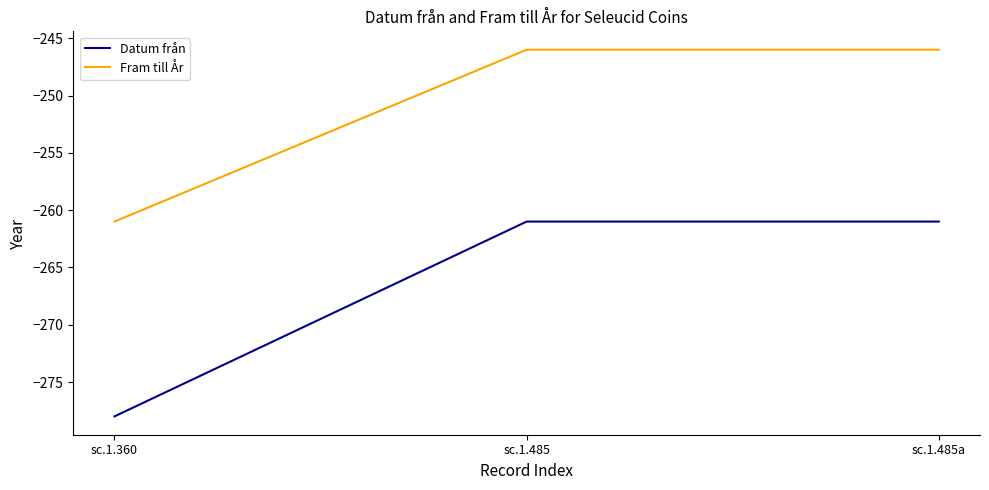

What position from the right is sc.1.485?

2